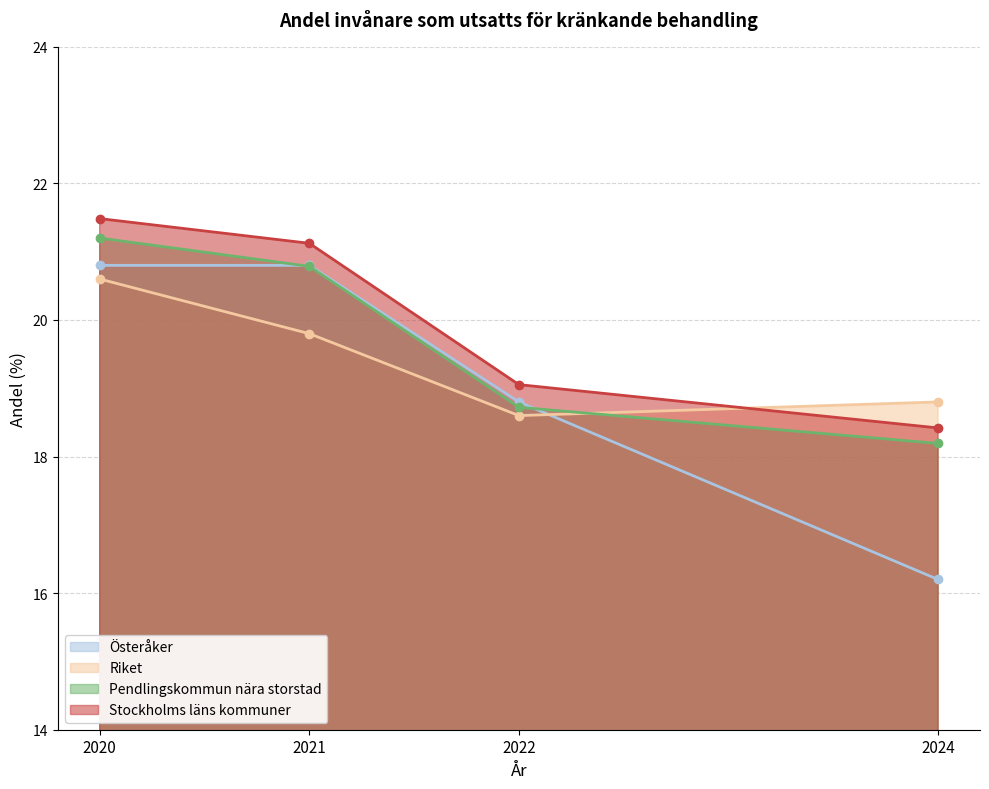

True or false: Pendlingskommun nära storstad has a value of 21.2 at 2020.

True